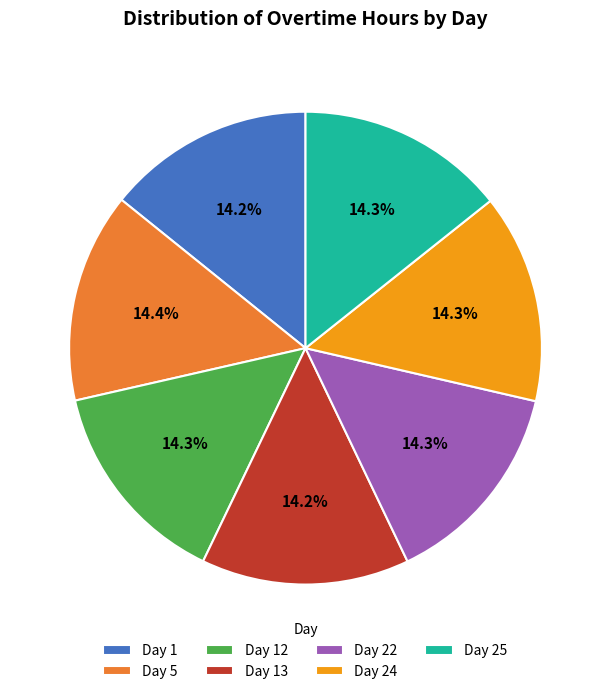

Is the sum of Day 5 and Day 22 greater than half?

No